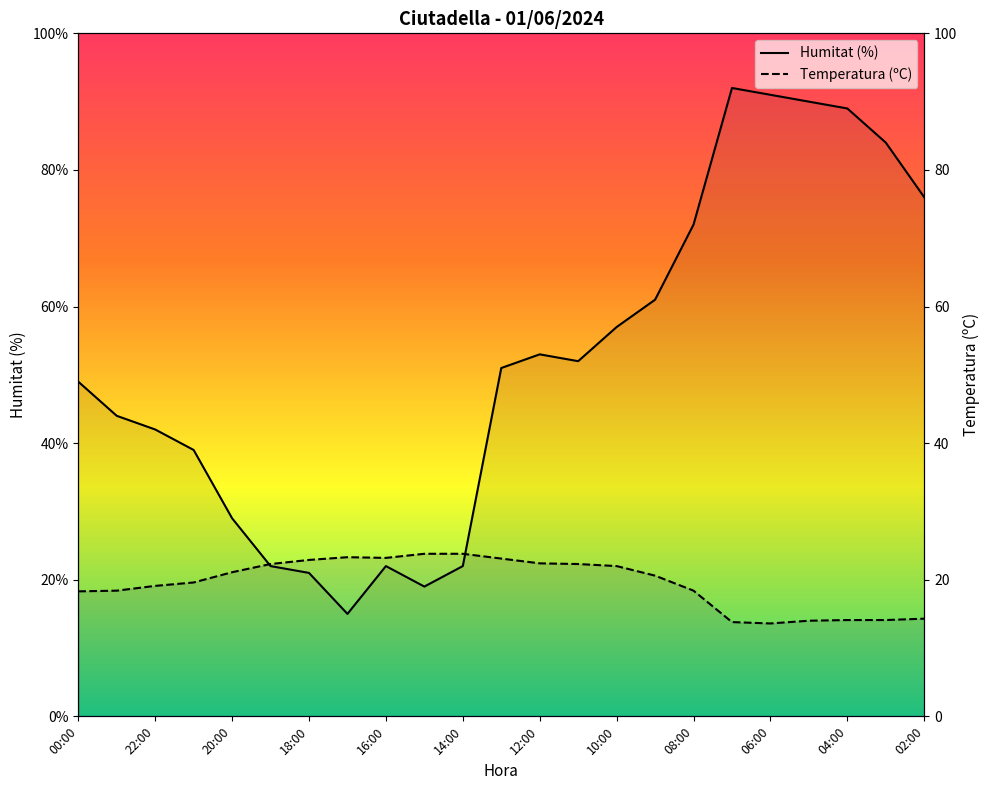

What is the sum of all Temperatura (ºC) values?

448.5